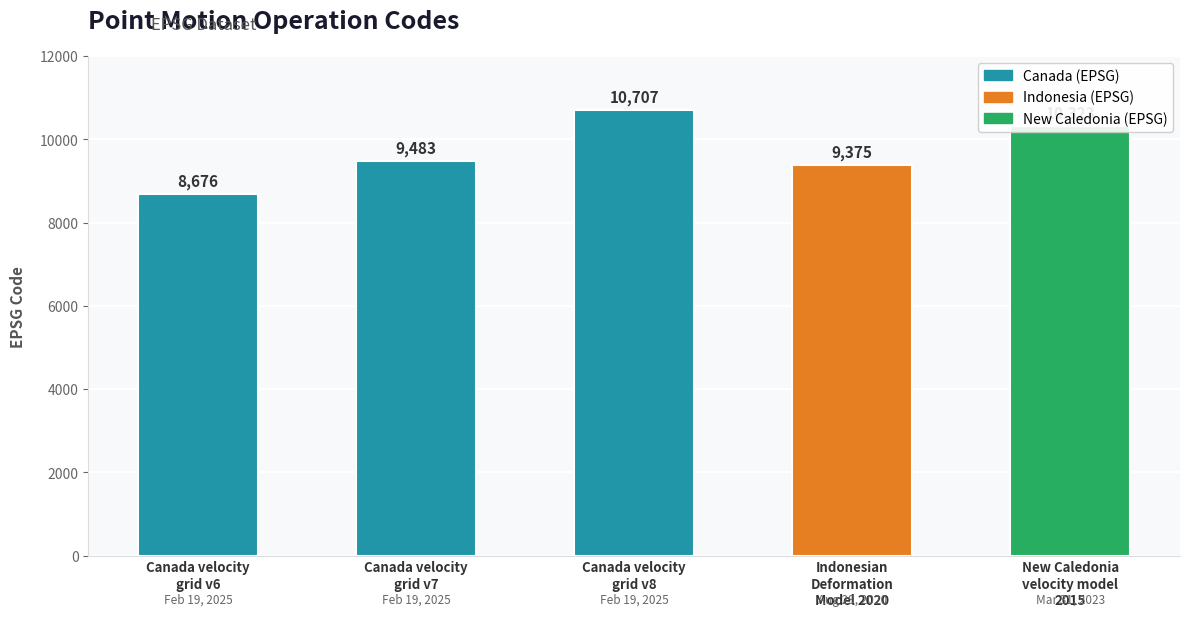

Does the chart contain any negative values?

No